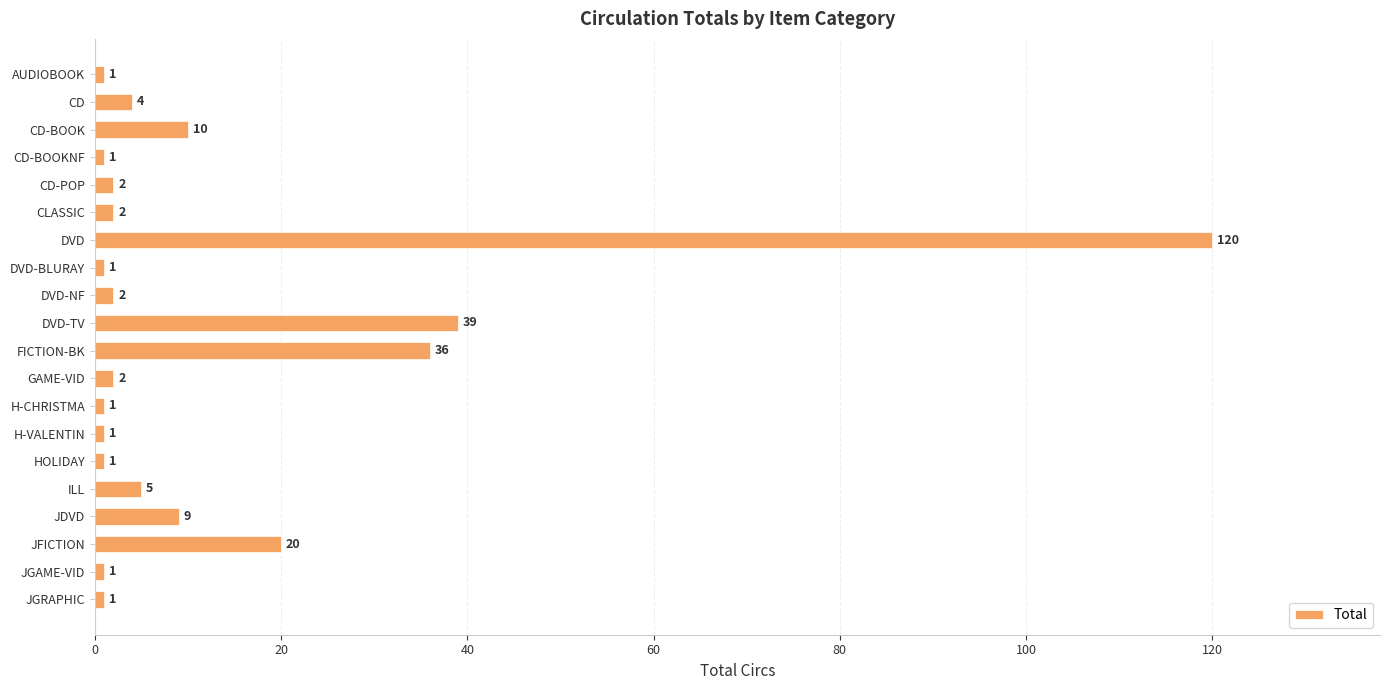

What is the difference between the maximum and second lowest values?

119